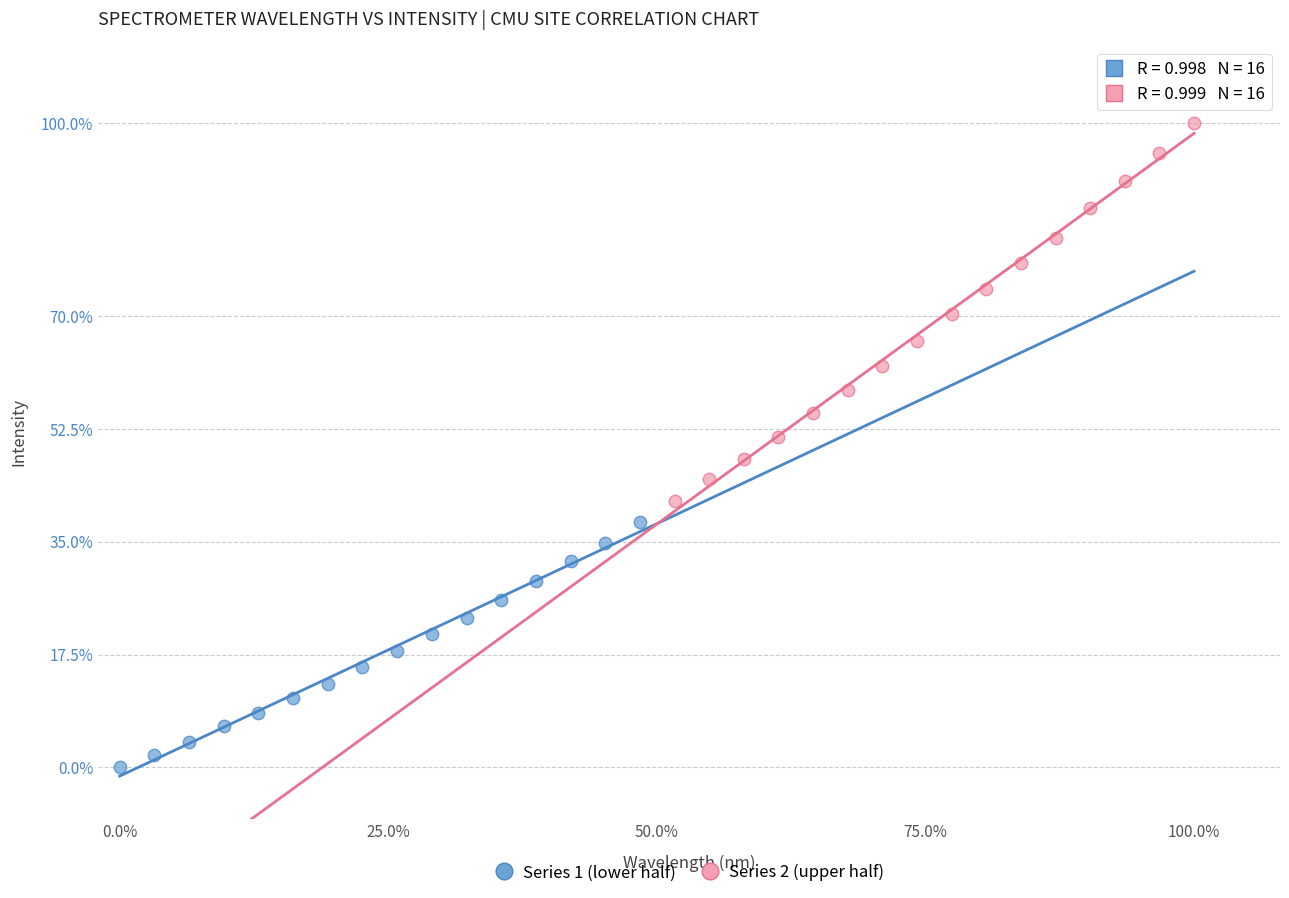

Which series contains the highest Y value?

Series 2 (upper half)